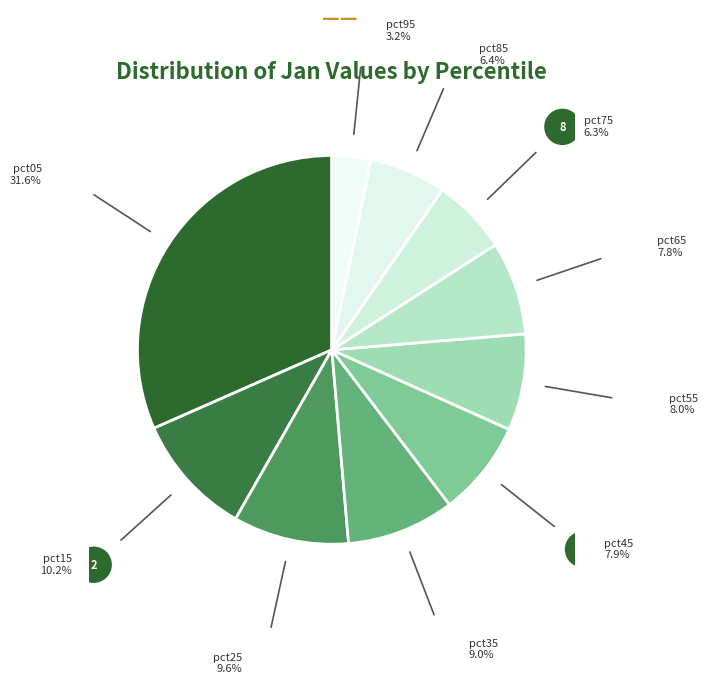

How many segments does this pie chart have?

10